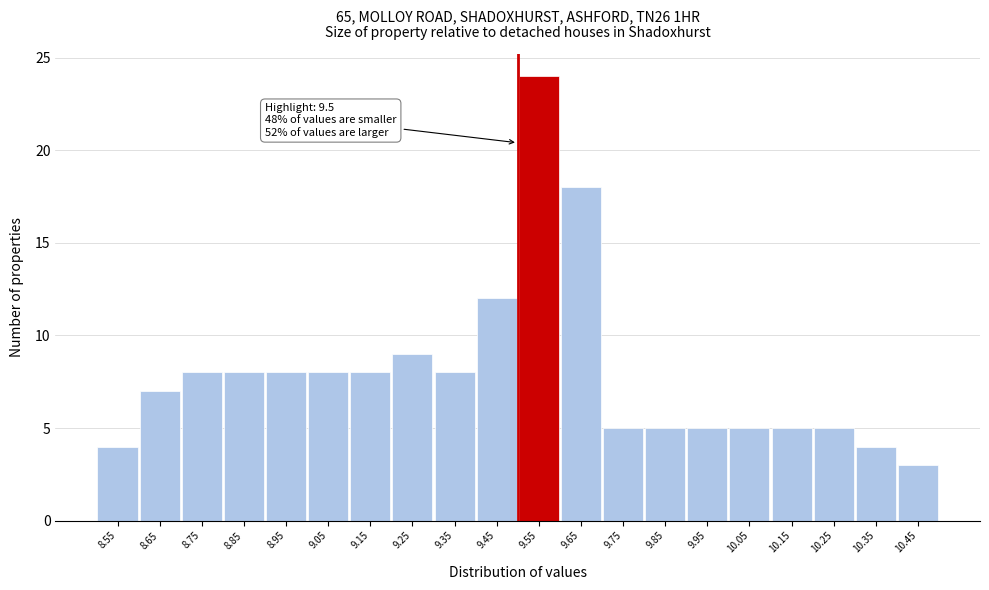

Which range on the x-axis has the tallest bar?

9.5 to 9.6